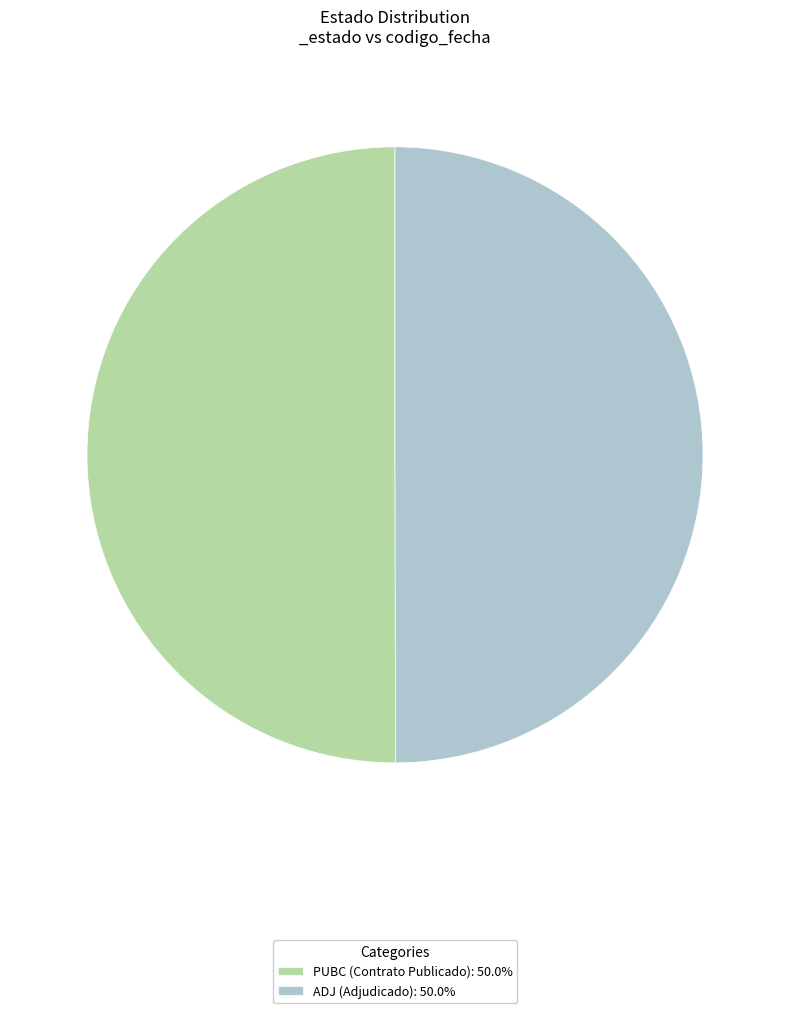

Do ADJ and PUBC together represent more than half of the pie?

Yes